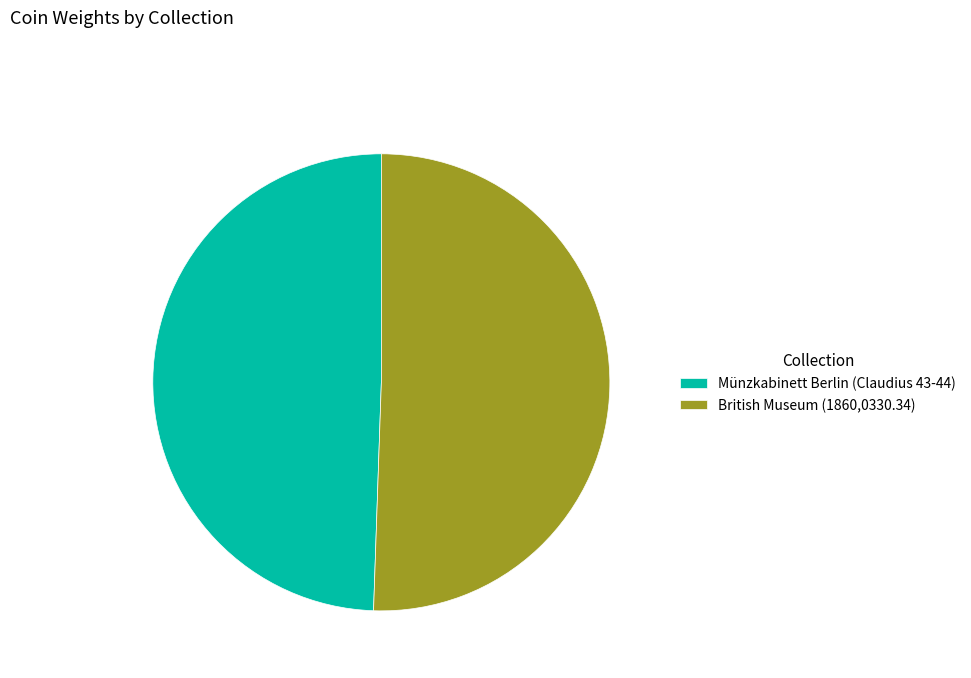

Which slice is the smallest?

Münzkabinett Berlin (Claudius 43-44)